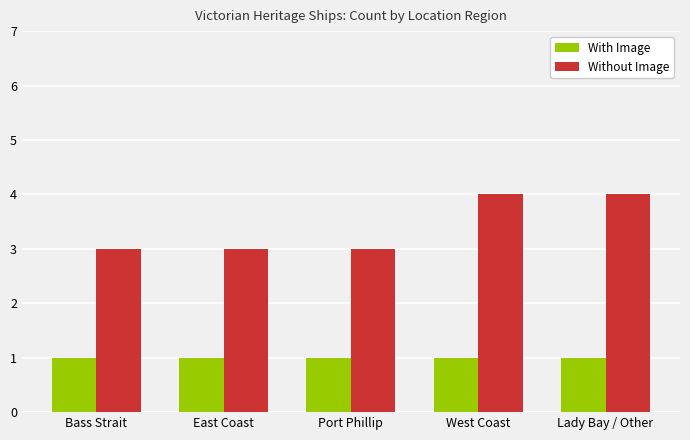

List the series in order of their overall mean, highest first.

Without Image, With Image